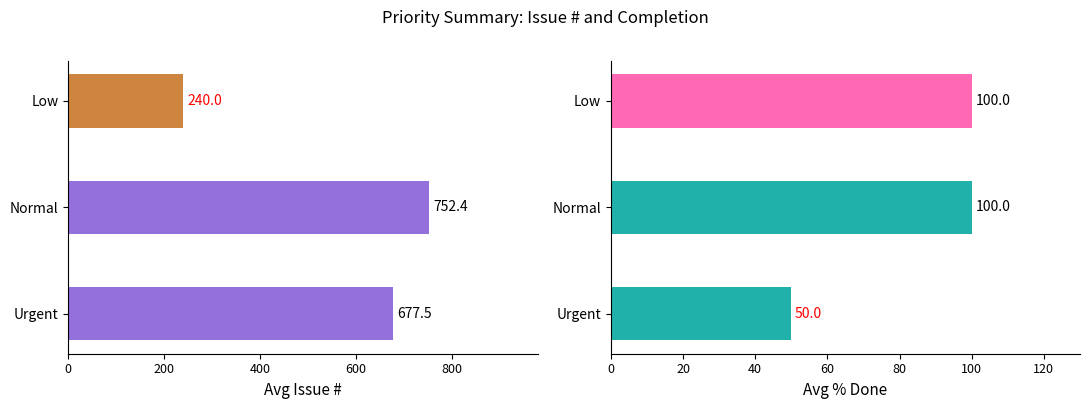

Are the bars horizontal?

Yes